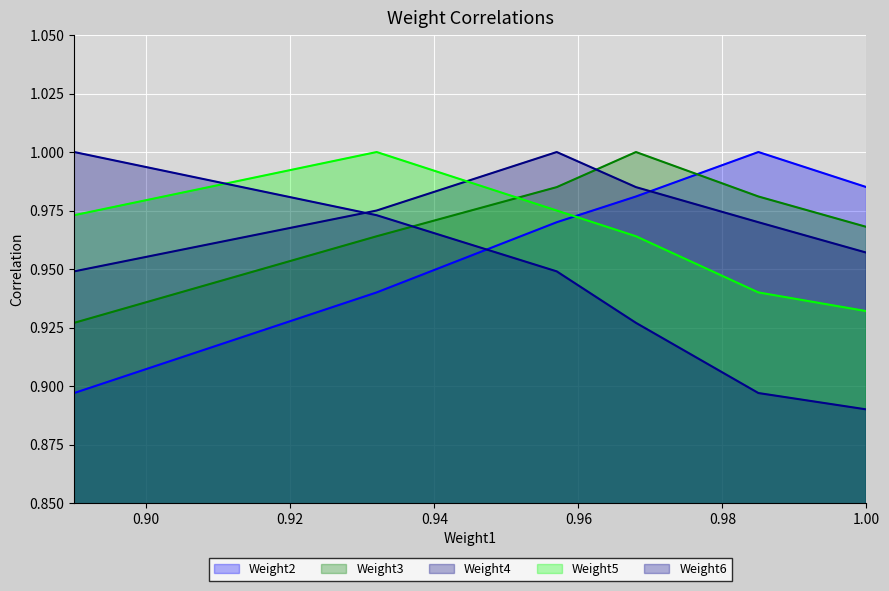

True or false: Weight2 and Weight5 cross at least once.

True